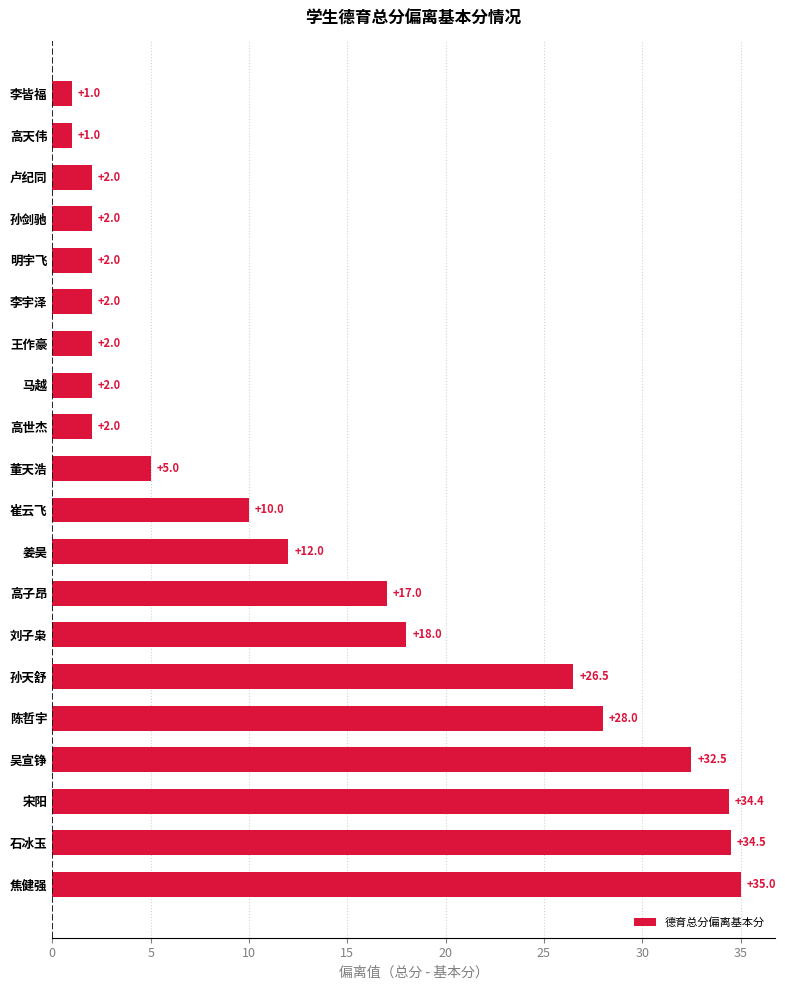

What is the ratio of the value at 高世杰 to the value at 王作豪?

1.0